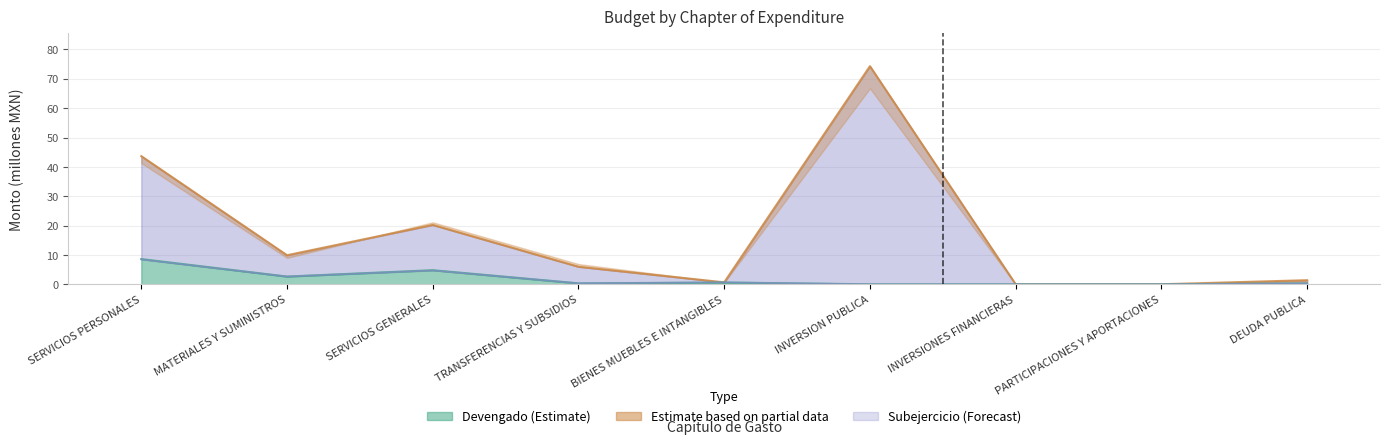

What is the total value across all series at DEUDA PUBLICA?

2.0